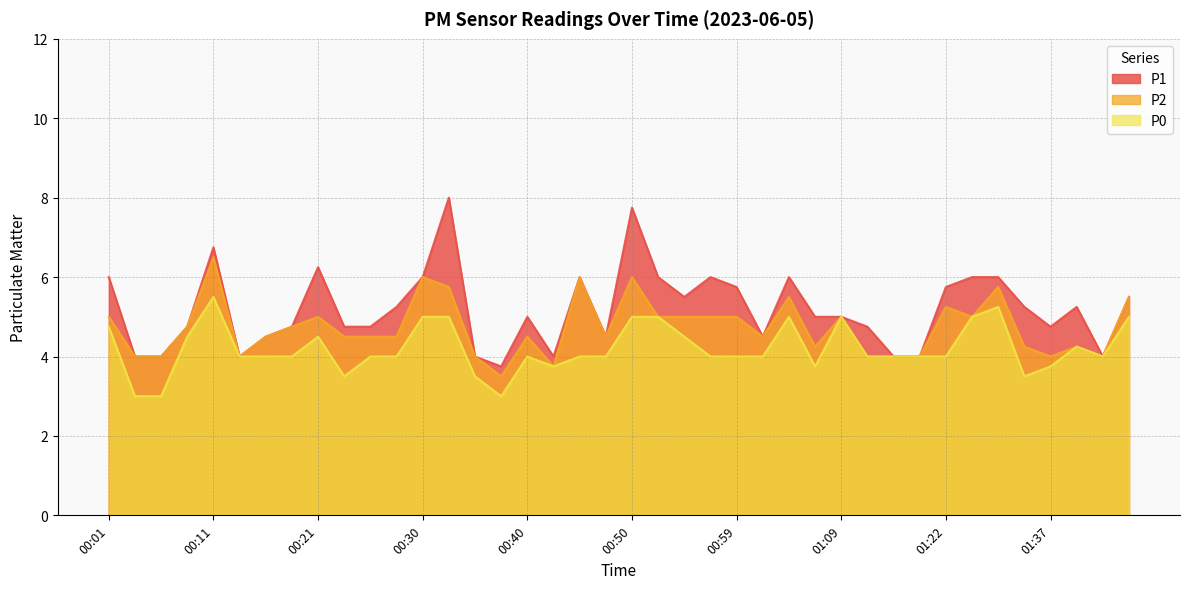

What is the label of the 23rd point from the left?

00:55